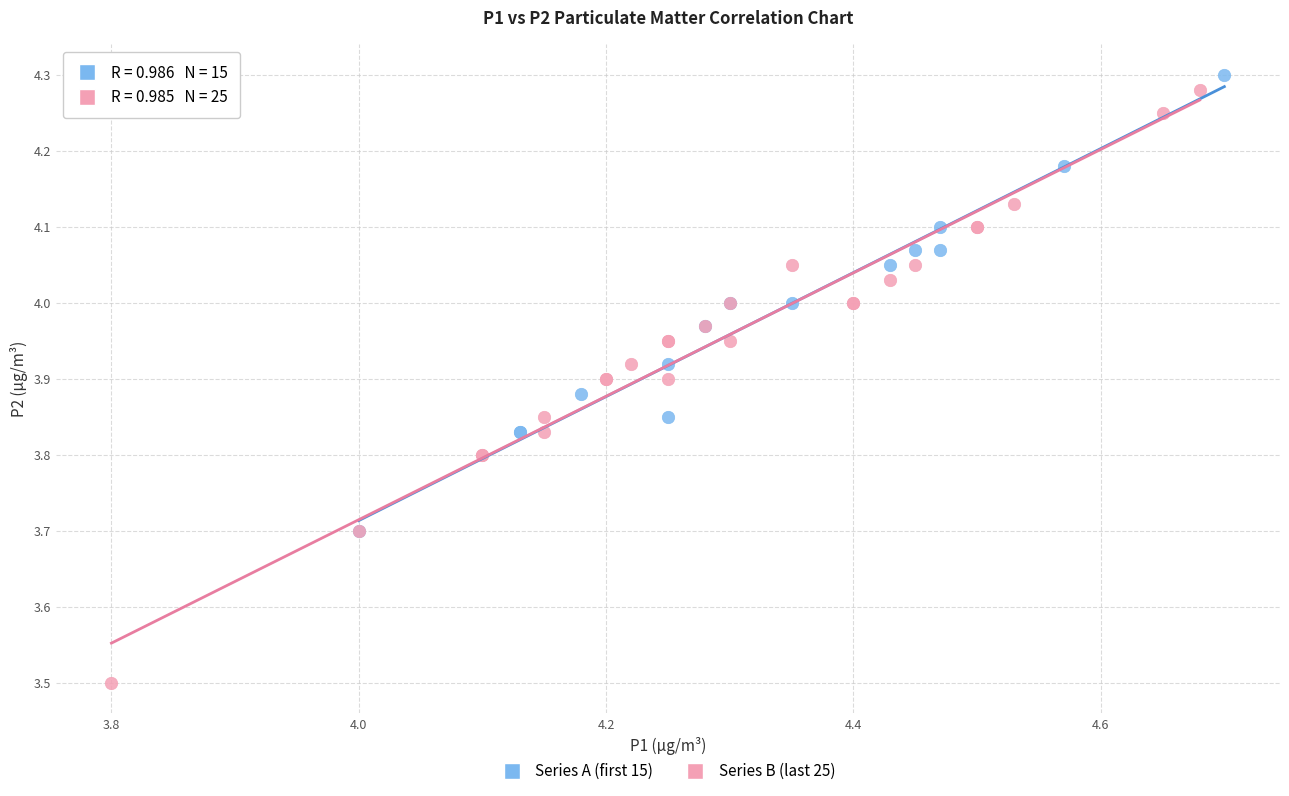

Which series has the largest Y range (max minus min)?

Series B (last 25)